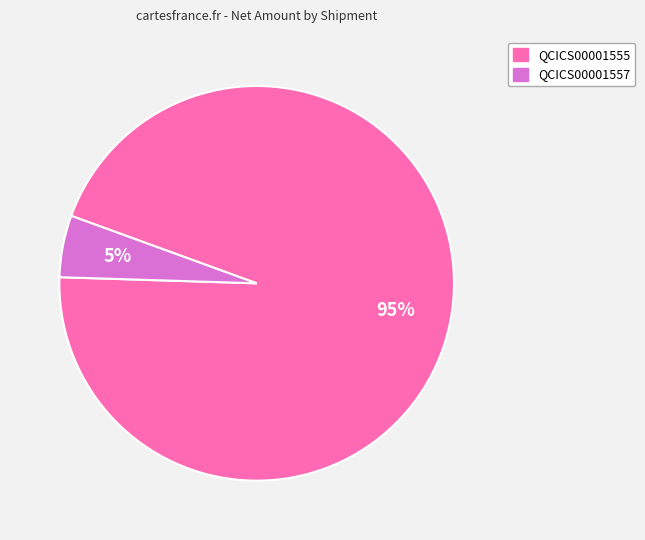

Combined, do QCICS00001555 and QCICS00001557 account for over 50%?

Yes